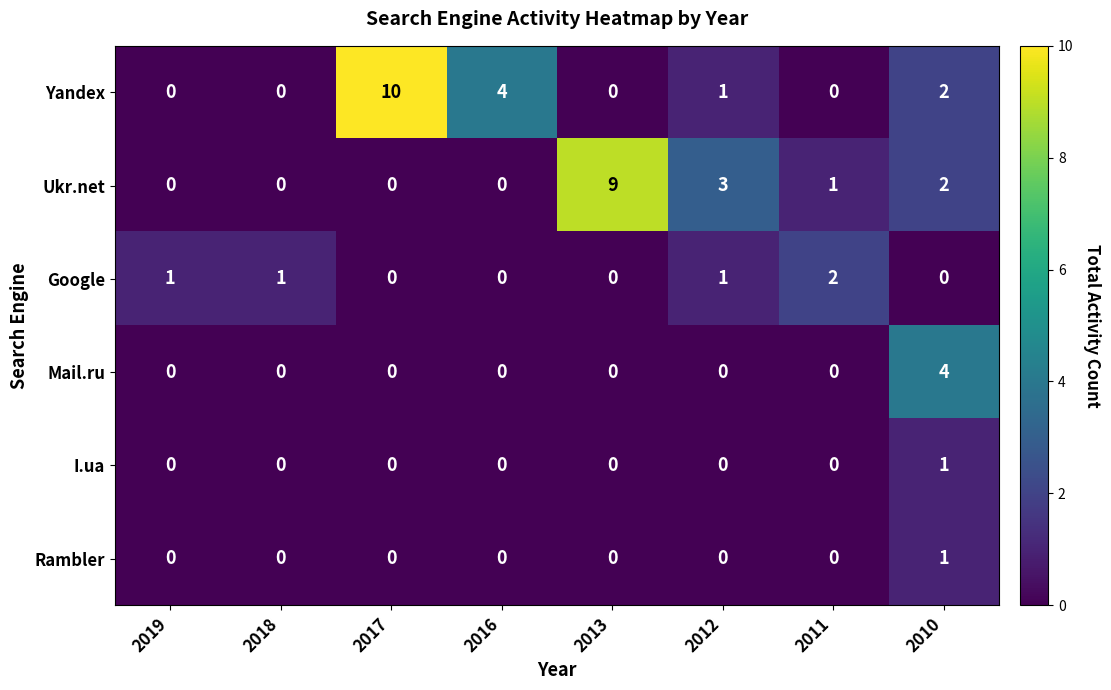

At which label is Yandex closest to 5?

2016